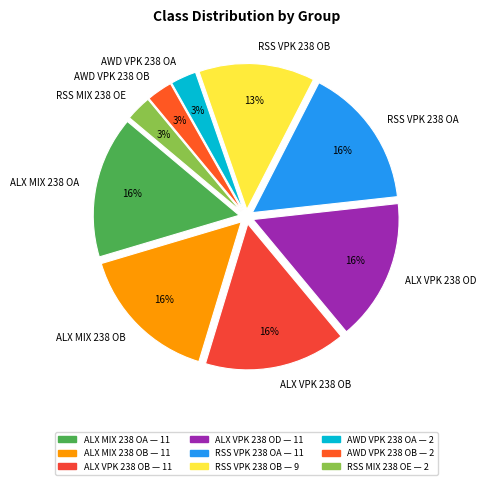

The ALX MIX 238 OB slice represents 29% of the pie. True or false?

False